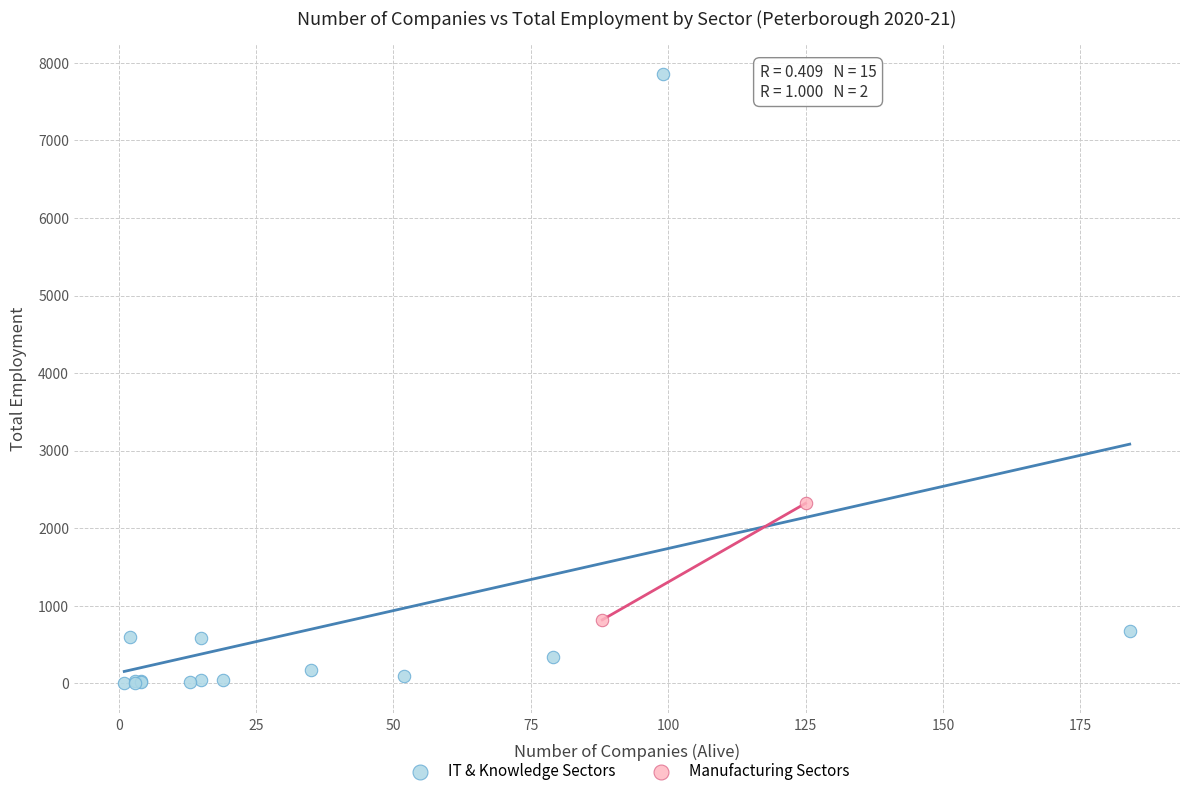

What are all the series names shown in the legend?

IT & Knowledge Sectors, Manufacturing Sectors